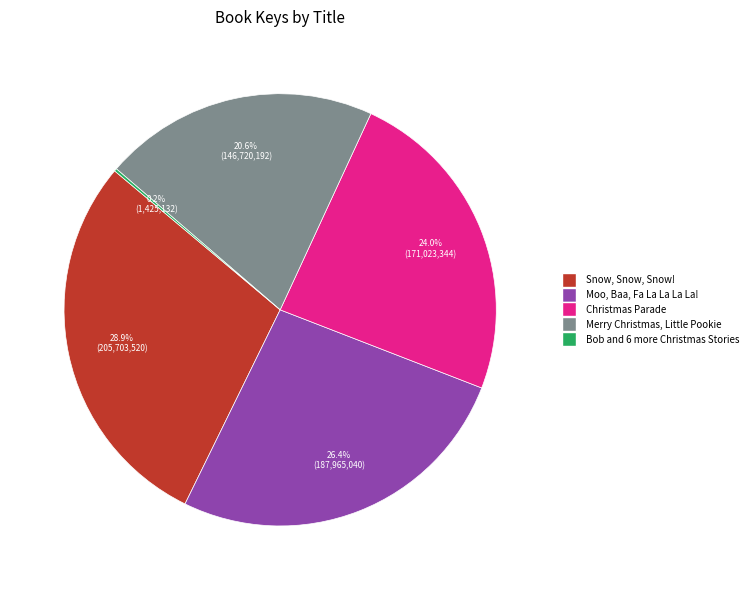

To the nearest percent, what is the difference between the Moo, Baa, Fa La La La La! and Snow, Snow, Snow! slice percentages?

2%